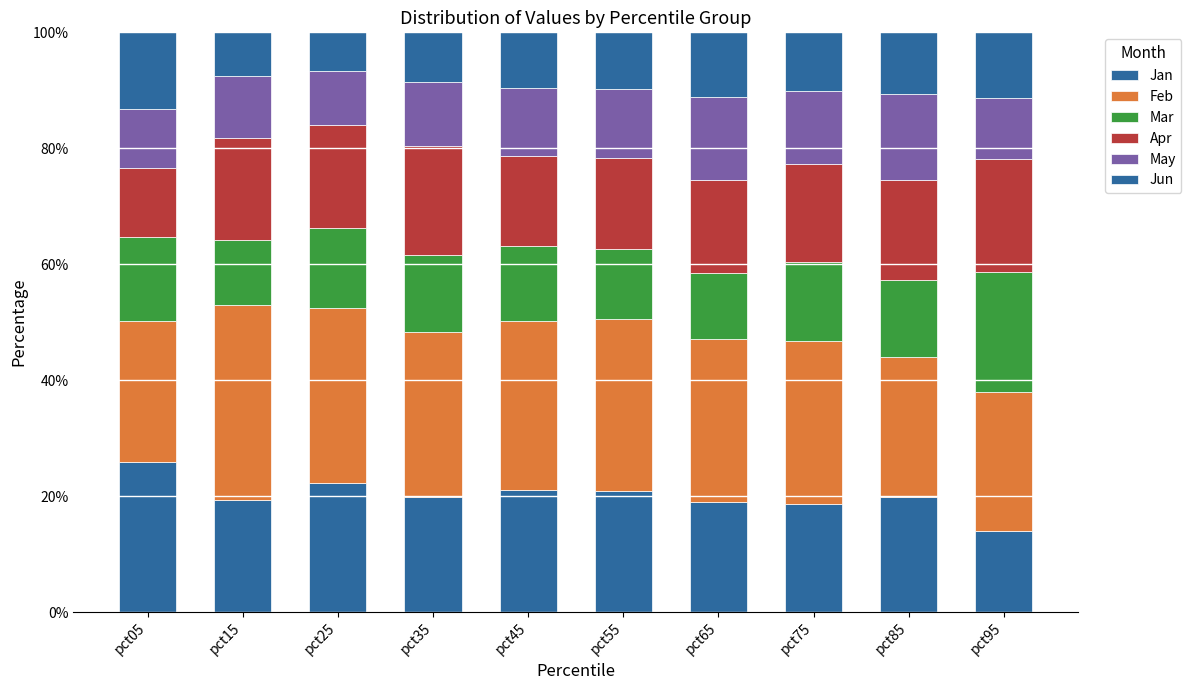

What is the average value of the Jan series?

20.1